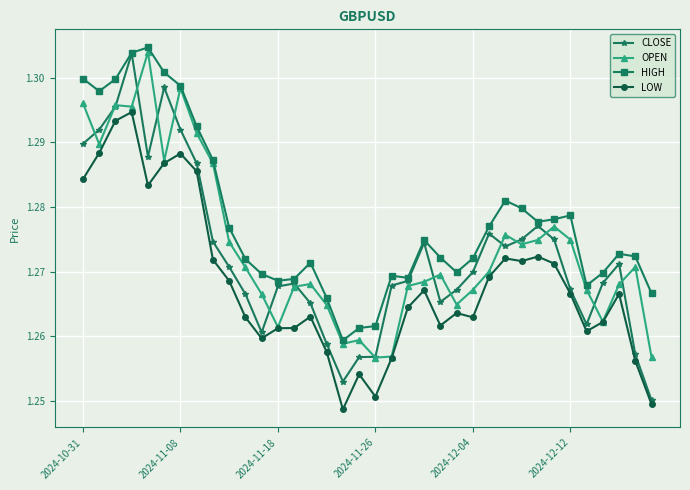

Which series has the largest range (max minus min)?

CLOSE